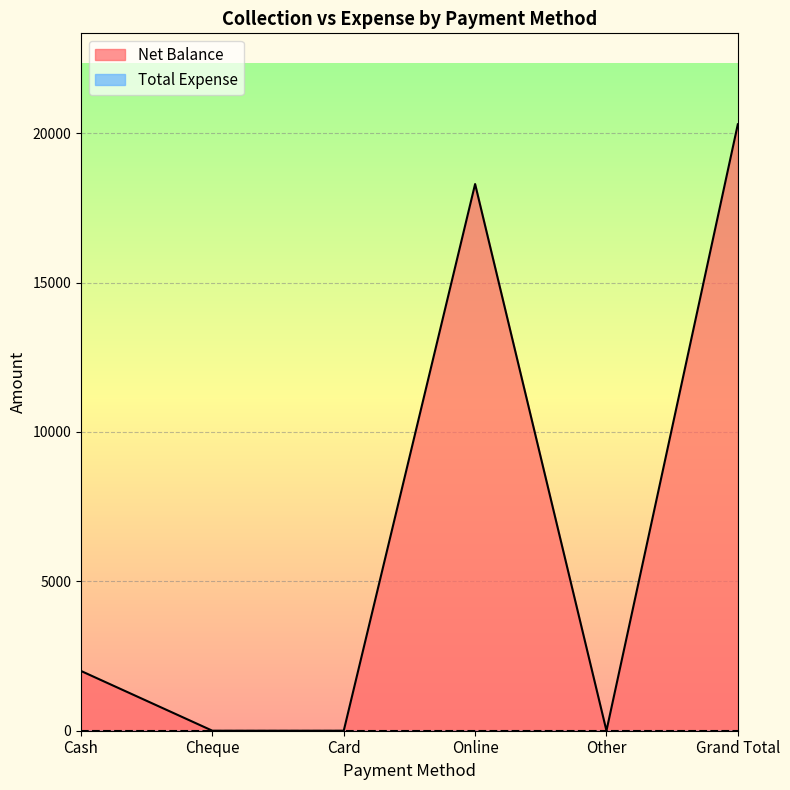

At which label is the value closest to 10150?

Cash